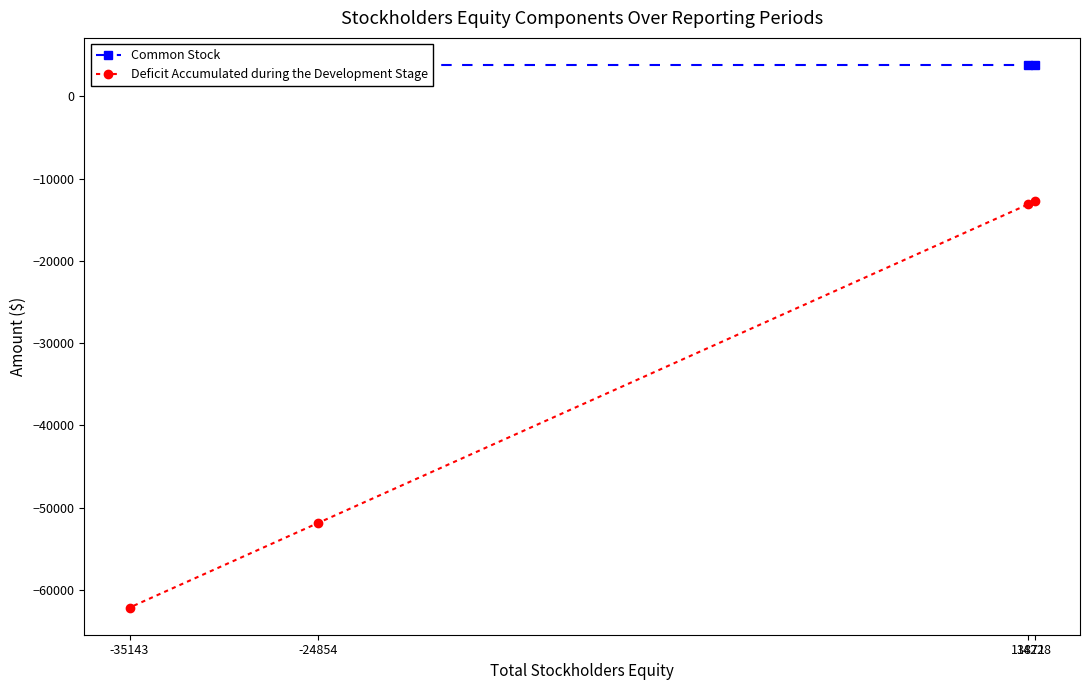

Reading left to right, transcribe all the data shown in this chart.

Common Stock: 14228=3800	13871=3800	-24854=3800	-35143=3800
Deficit Accumulated during the Development Stage: 14228=-12772	13871=-13129	-24854=-51854	-35143=-62143